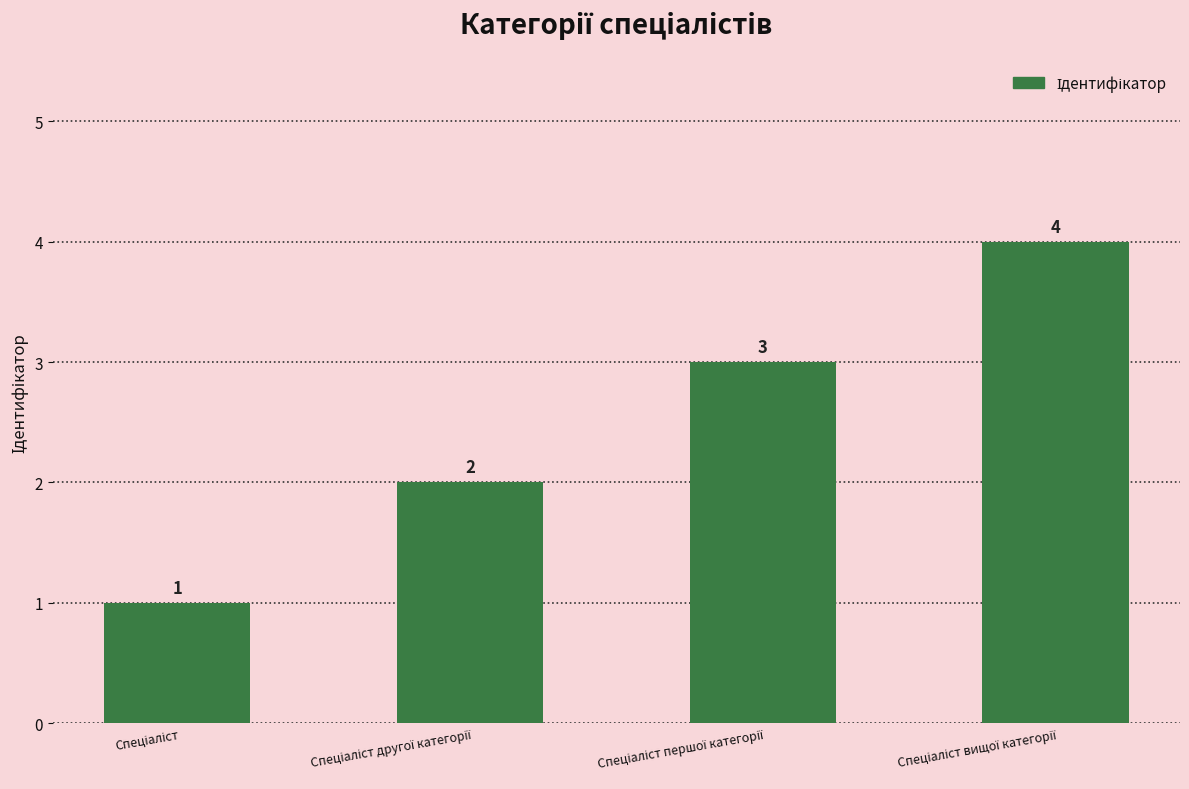

What is the value of the 2nd bar from the left?

2